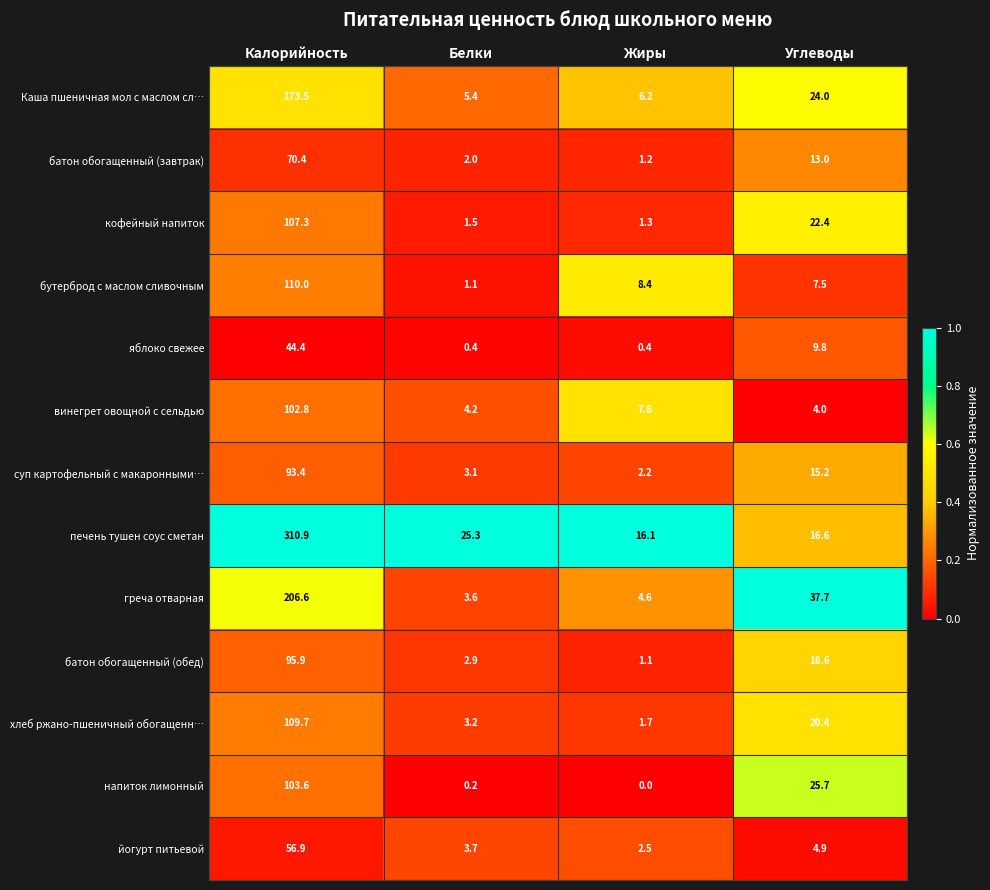

Rank the series by their maximum value, from highest to lowest.

печень тушен соус сметан, греча отварная, Каша пшеничная мол с маслом сл…, бутерброд с маслом сливочным, хлеб ржано-пшеничный обогащенн…, кофейный напиток, напиток лимонный, винегрет овощной с сельдью, батон обогащенный (обед), суп картофельный с макаронными…, батон обогащенный (завтрак), йогурт питьевой, яблоко свежее